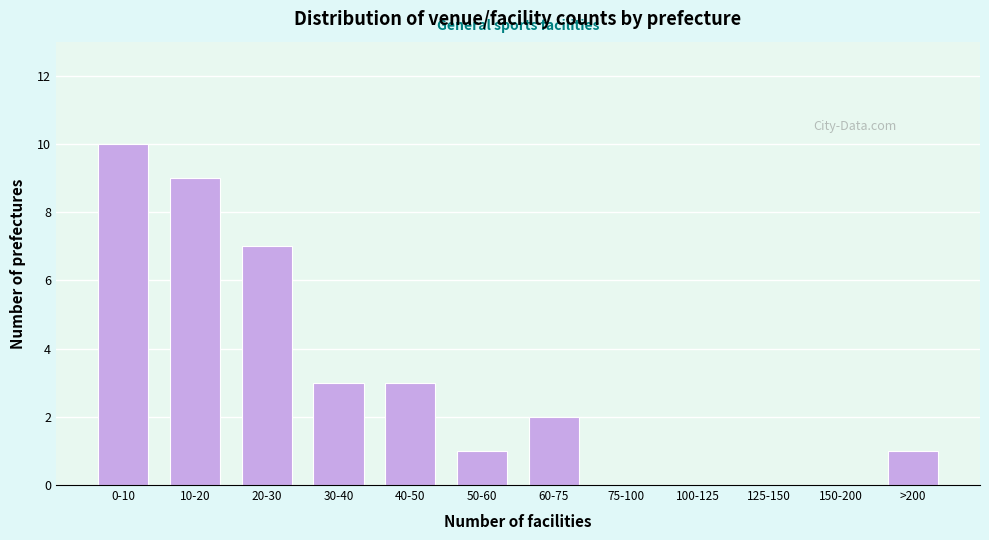

Reading left to right, transcribe all the data shown in this chart.

0-10=10	10-20=9	20-30=7	30-40=3	40-50=3	50-60=1	60-75=2	75-100=0	100-125=0	125-150=0	150-200=0	>200=1